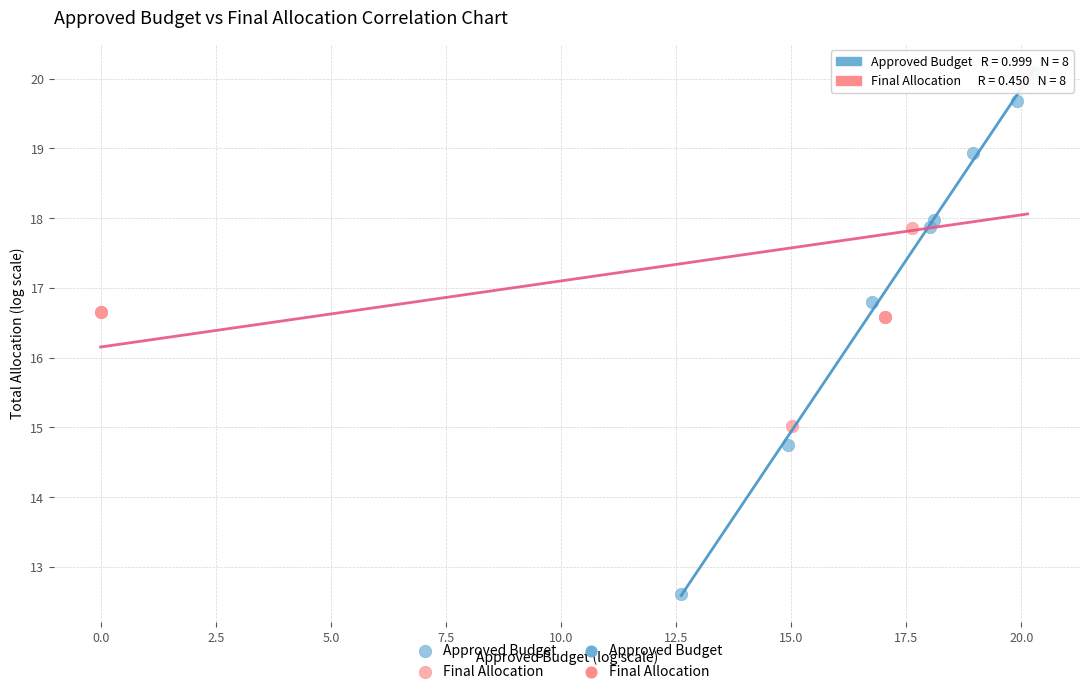

Which series has the largest Y range (max minus min)?

Approved Budget